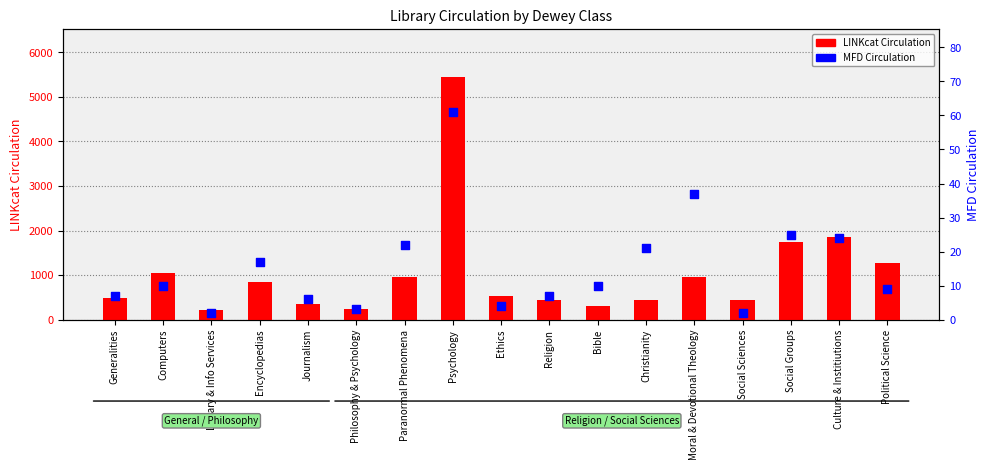

What are all the series names shown in the legend?

LINKcat Circulation, MFD Circulation